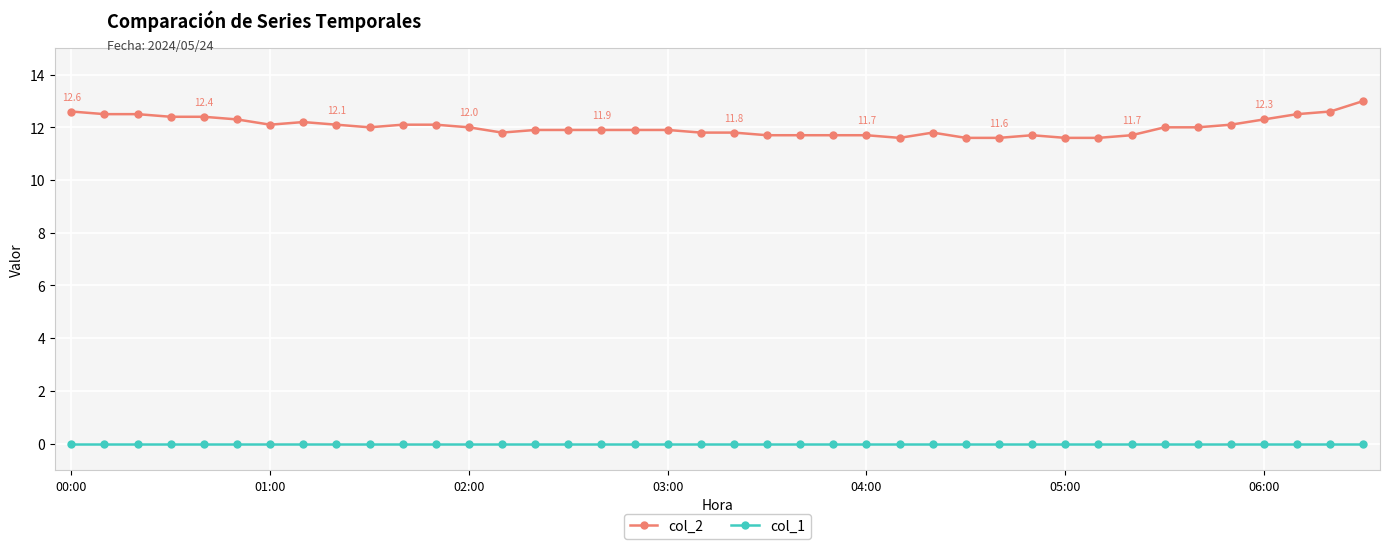

At how many categories does at least one series exceed 11?

40